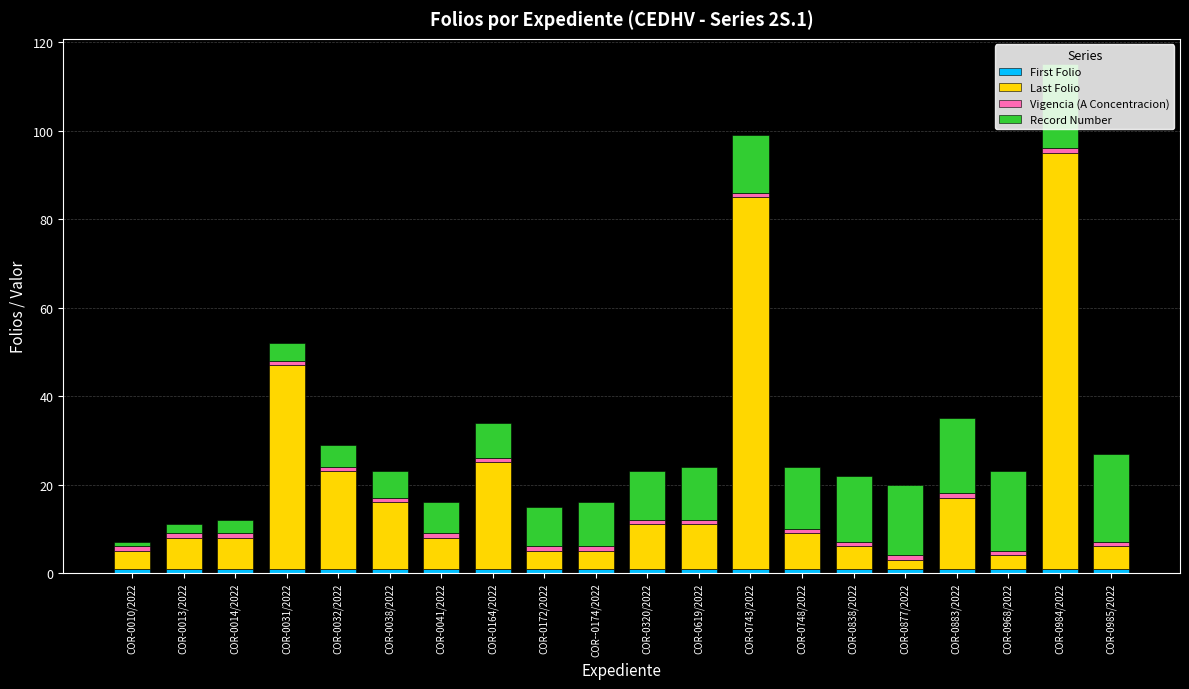

At which category is the sum across all series the highest?

COR-0984/2022